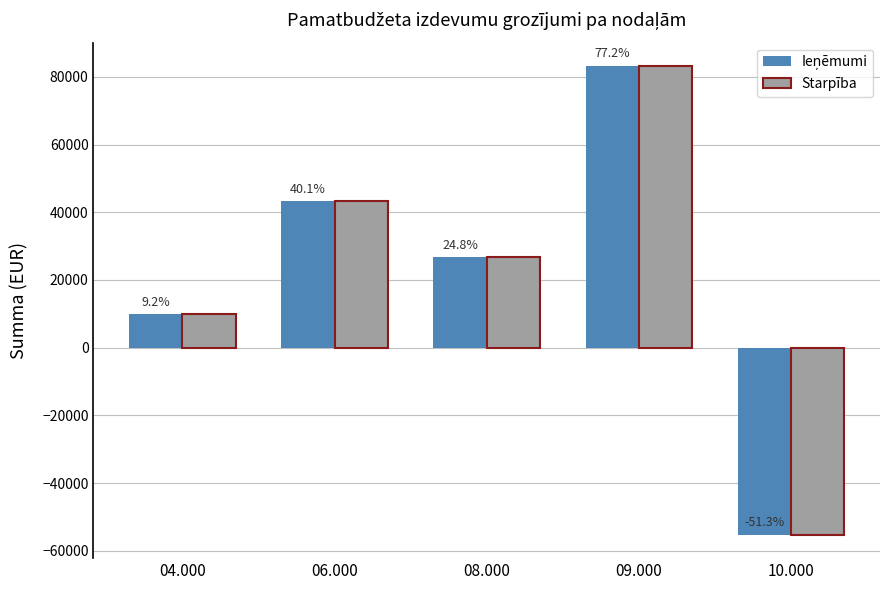

Does the chart contain any negative values?

Yes